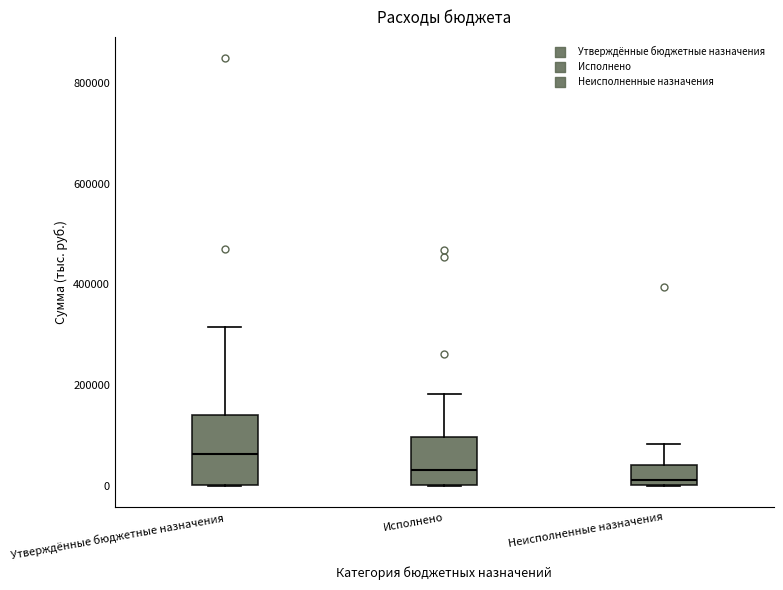

Reading left to right, read every box against the y-axis: the position of its median line, the range the box covers, and the ends of its whiskers. The values are not printed on the chart, so give them approximately, as read against the axis.

Утверждённые бюджетные назначения: median 60000, box 0 to 140000, whiskers 0 to 320000
Исполнено: median 40000, box 0 to 100000, whiskers 0 to 180000
Неисполненные назначения: median 20000, box 0 to 40000, whiskers 0 to 80000